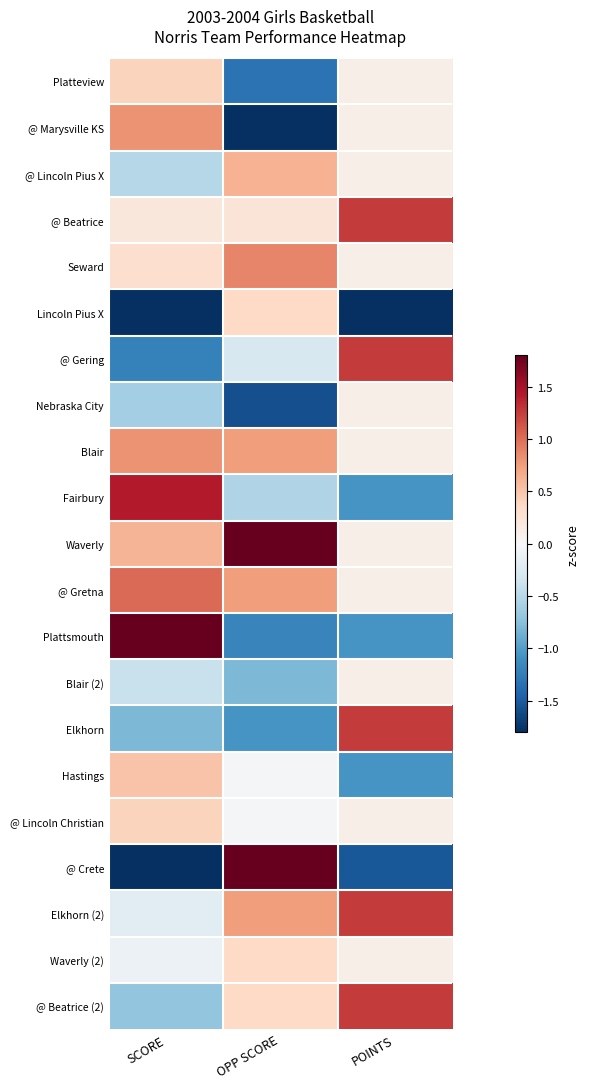

Rank the series by their maximum value, from highest to lowest.

Plattsmouth, Waverly, @ Crete, Fairbury, @ Beatrice, @ Gering, Elkhorn, Elkhorn (2), @ Beatrice (2), @ Gretna, Seward, @ Marysville KS, Blair, @ Lincoln Pius X, Hastings, Platteview, @ Lincoln Christian, Lincoln Pius X, Waverly (2), Nebraska City, Blair (2)